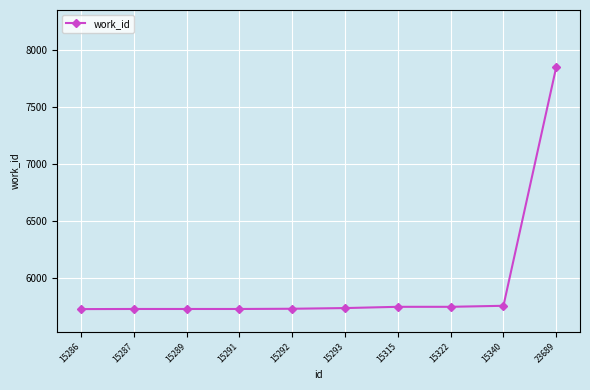

Which label corresponds to the largest value in the chart?

23689